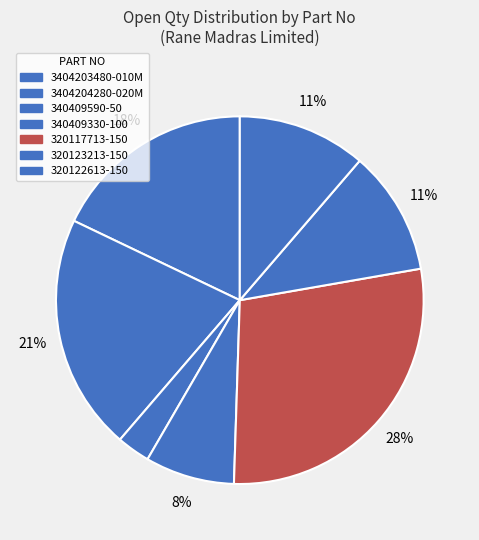

Is there a majority slice in this chart?

No